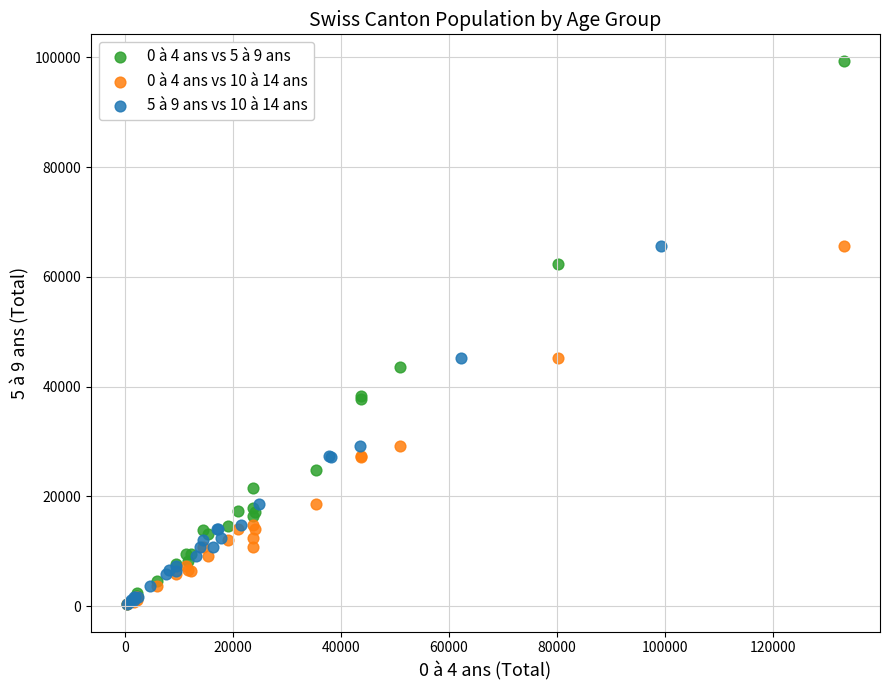

Which series contains the highest Y value?

0 à 4 ans vs 5 à 9 ans